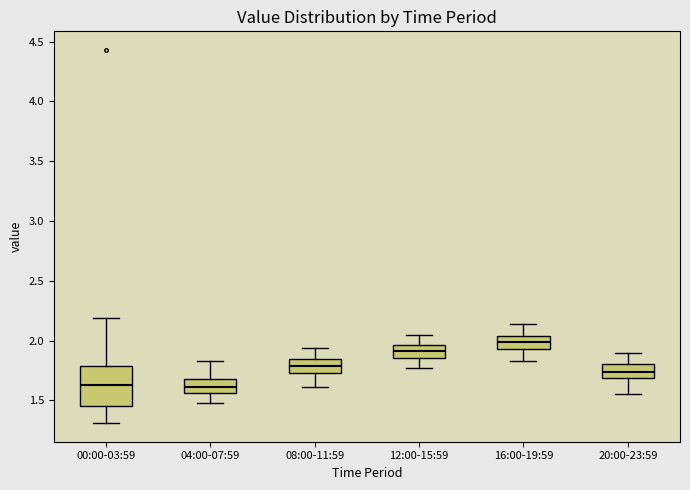

Which box has the highest median line?

16:00-19:59